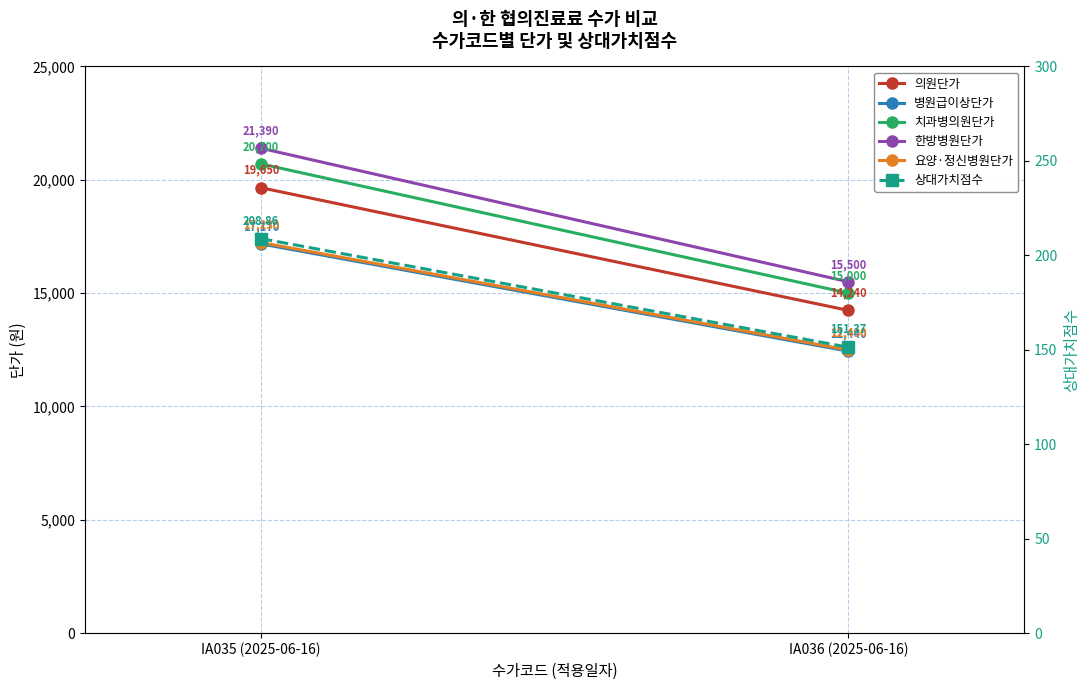

Reading left to right, transcribe all the data shown in this chart.

의원단가: 19650.0	14240.0
병원급이상단가: 17170.0	12440.0
치과병의원단가: 20700.0	15000.0
한방병원단가: 21390.0	15500.0
요양·정신병원단가: 17230.0	12490.0
상대가치점수: 208.9	151.4